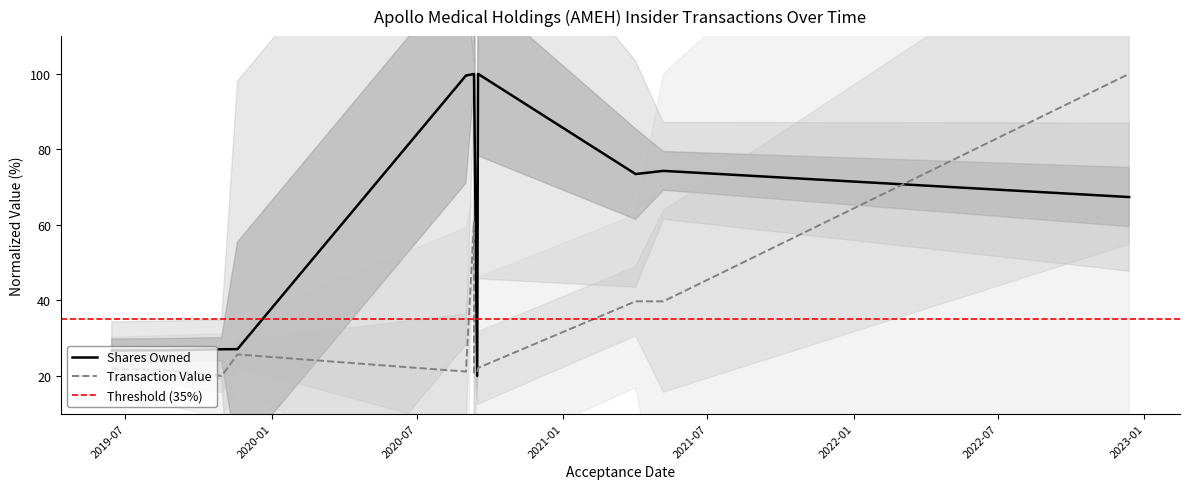

Which series has the widest spread of values?

sharesOwnedFollowingTransaction